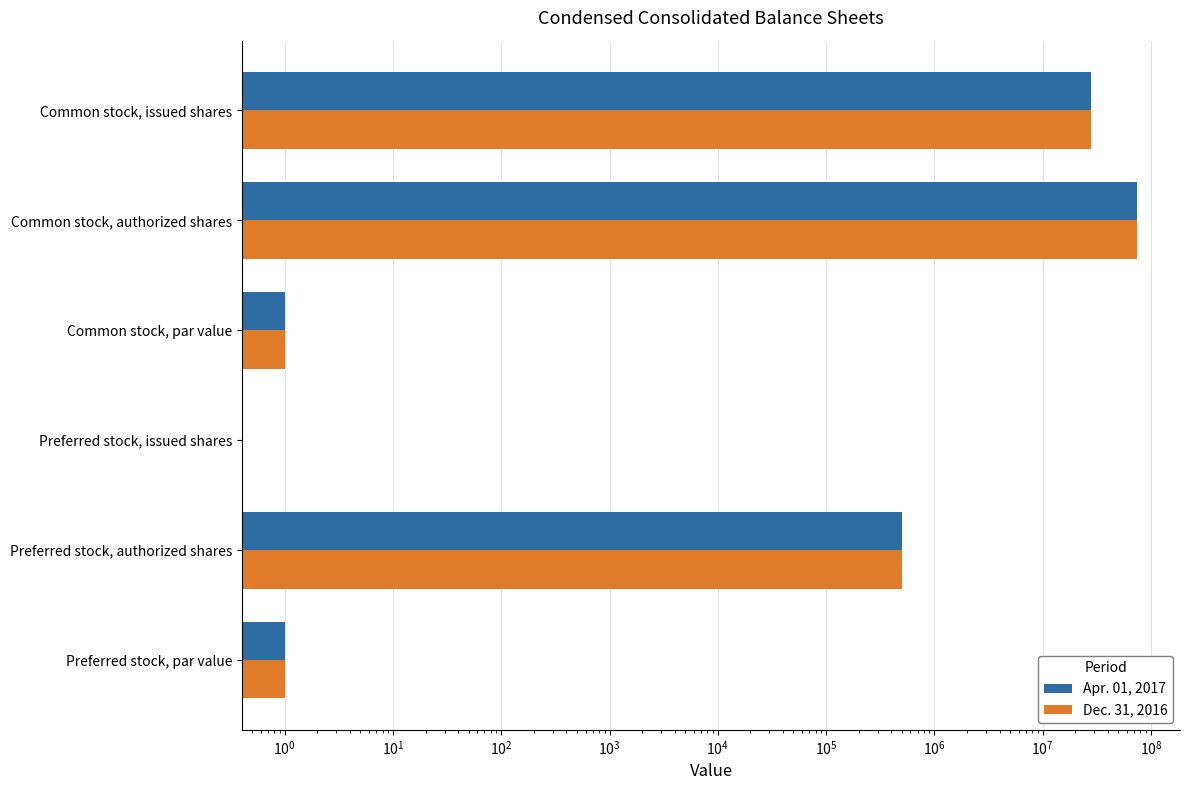

Reading right to left, transcribe all the data shown in this chart.

Apr. 01, 2017: 27900000	75000000	1	0	500000	1
Dec. 31, 2016: 27900000	75000000	1	0	500000	1